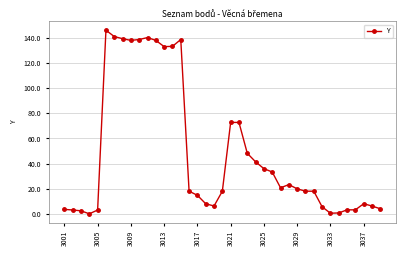

True or false: the data has more than 1 interior local peaks.

True